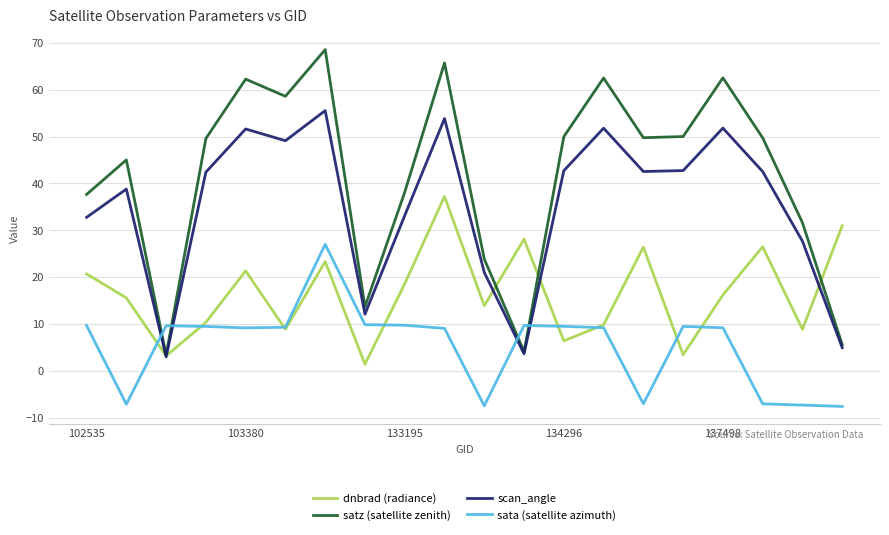

How many intersections are there between satz (satellite zenith) and sata (satellite azimuth)?

4